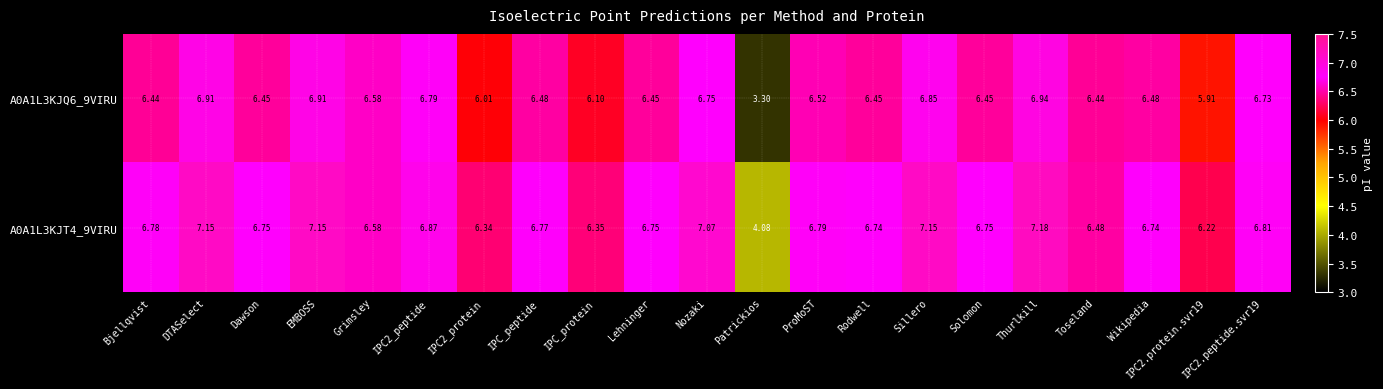

At which label does A0A1L3KJT4_9VIRU reach its peak?

Thurlkill